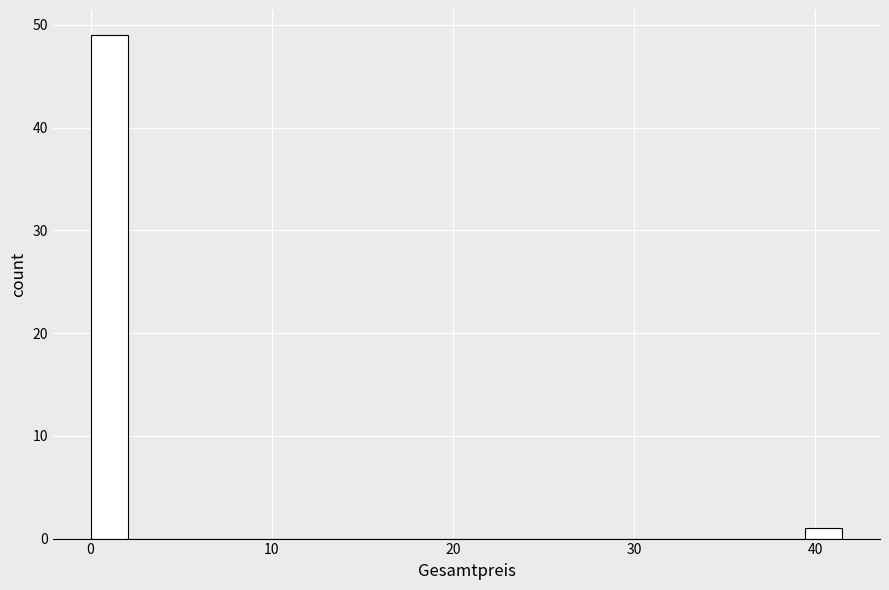

Around what value on the x-axis is the tallest bar? Give the approximate position of its centre, as read against the axis.

1